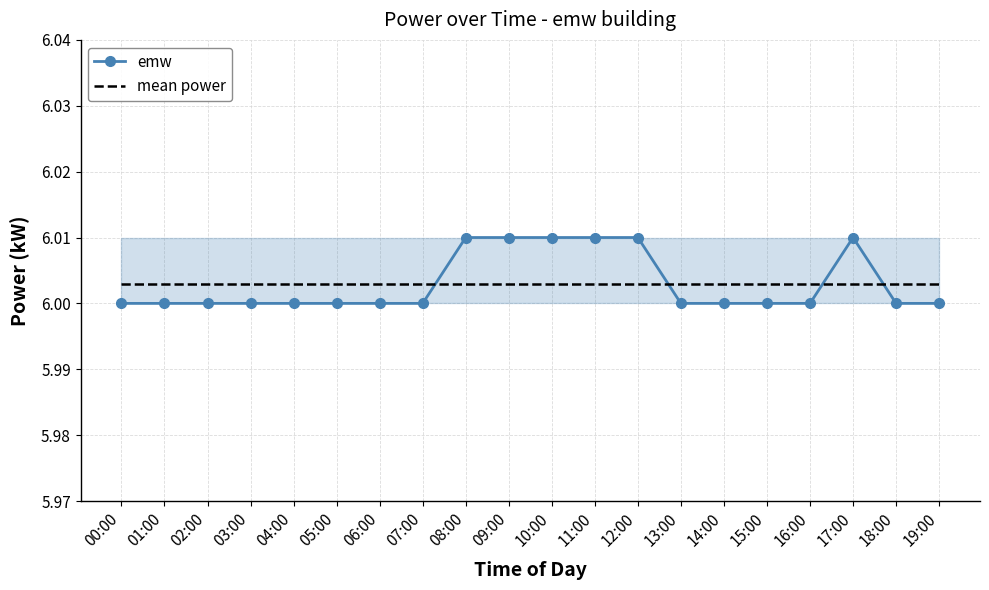

Reading right to left, extract all data points from this chart.

emw: 19:00=6.0	18:00=6.0	17:00=6.0	16:00=6.0	15:00=6.0	14:00=6.0	13:00=6.0	12:00=6.0	11:00=6.0	10:00=6.0	09:00=6.0	08:00=6.0	07:00=6.0	06:00=6.0	05:00=6.0	04:00=6.0	03:00=6.0	02:00=6.0	01:00=6.0	00:00=6.0
mean power: 19:00=6.0	18:00=6.0	17:00=6.0	16:00=6.0	15:00=6.0	14:00=6.0	13:00=6.0	12:00=6.0	11:00=6.0	10:00=6.0	09:00=6.0	08:00=6.0	07:00=6.0	06:00=6.0	05:00=6.0	04:00=6.0	03:00=6.0	02:00=6.0	01:00=6.0	00:00=6.0